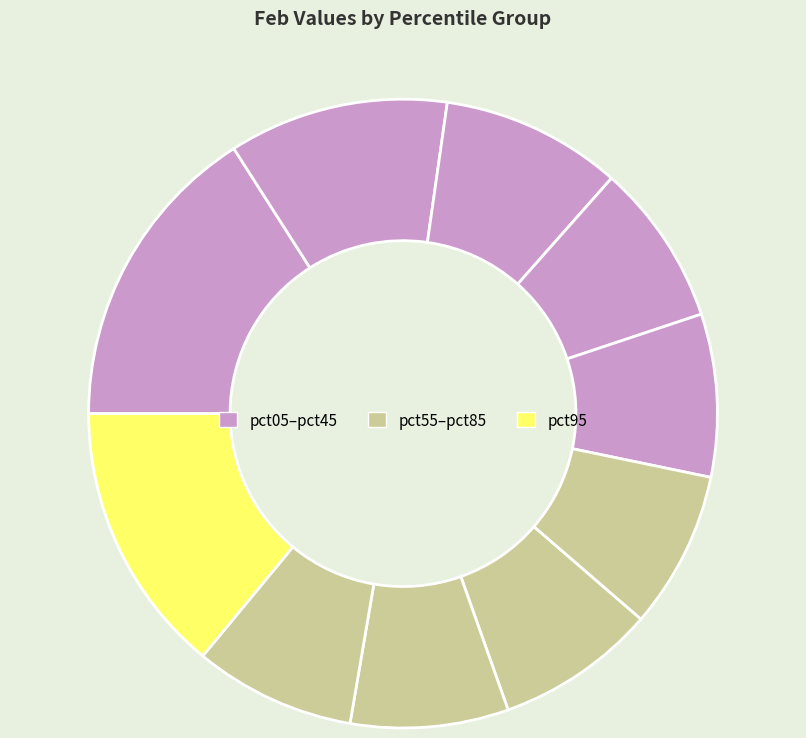

How many segments does this pie chart have?

10